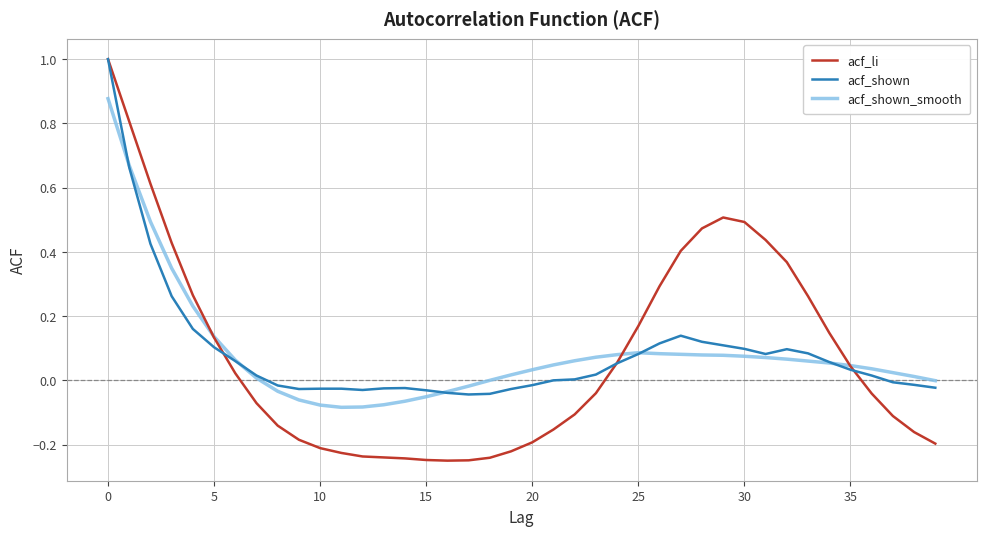

Which series has the largest range (max minus min)?

acf_li